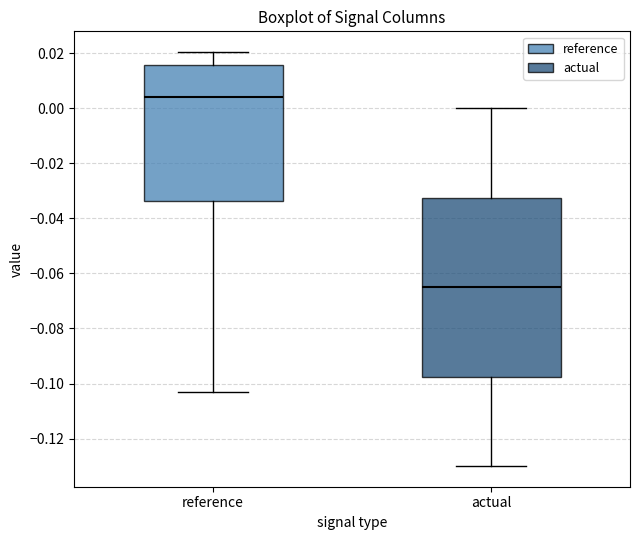

Which box has the highest median line?

reference